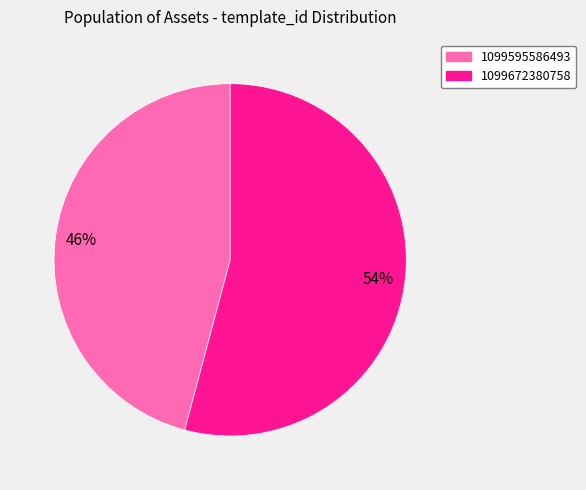

Rank the categories by value from lowest to highest.

1099595586493, 1099672380758